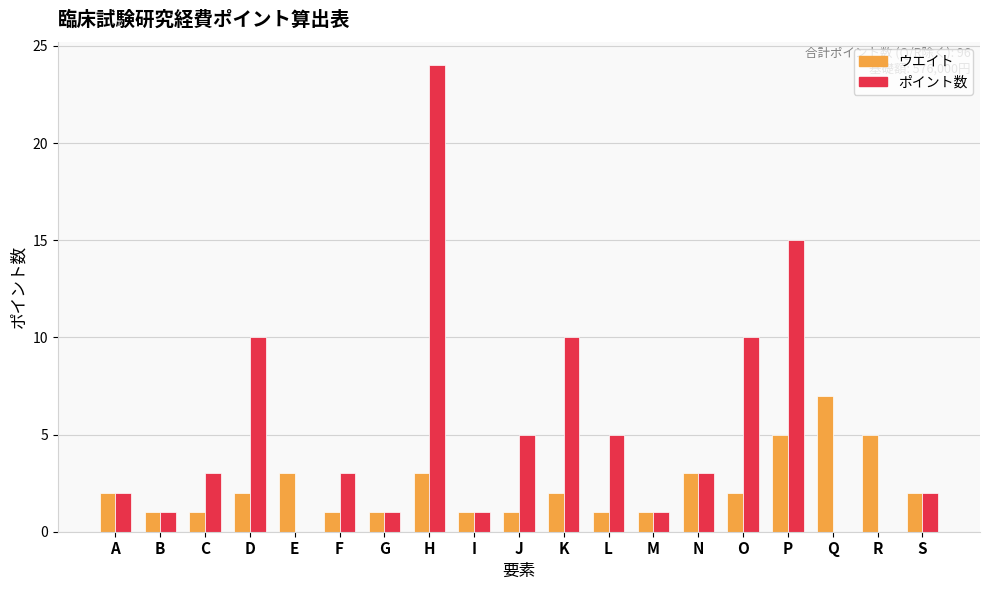

How many groups of bars are there?

19